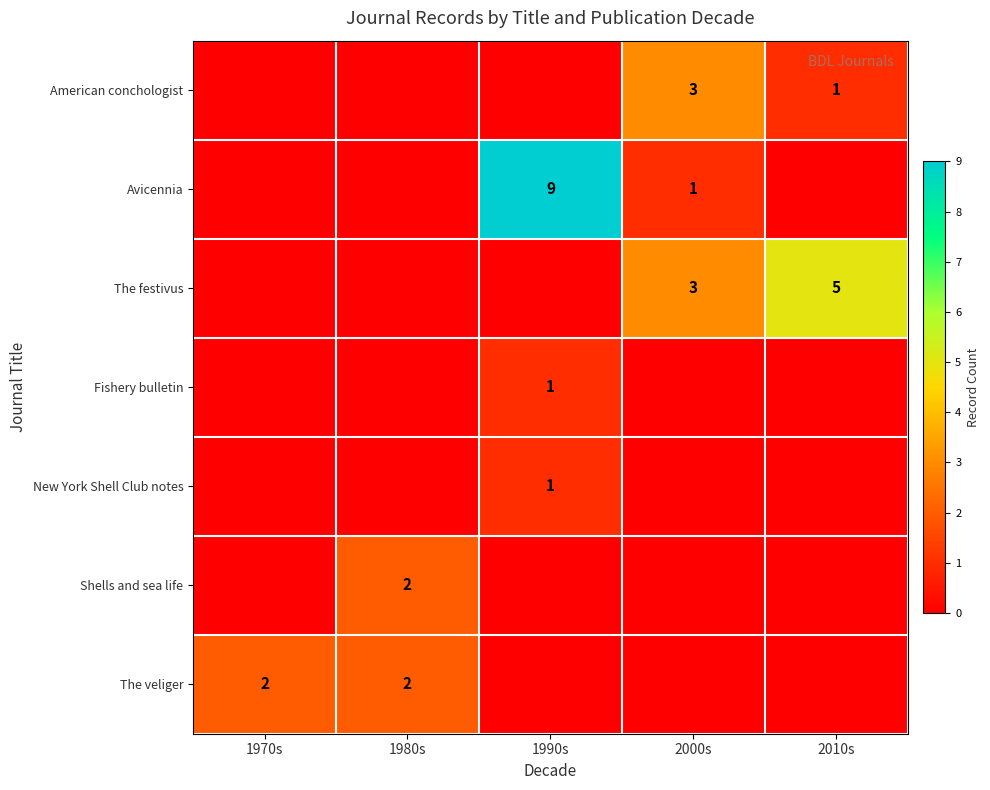

At how many categories does at least one series exceed 1?

5